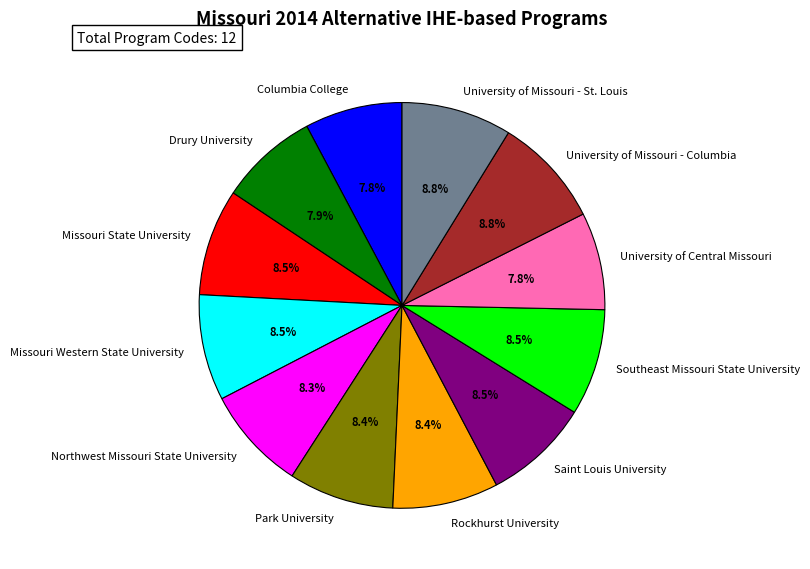

Approximately how many times larger is the value at Missouri Western State University compared to University of Central Missouri?

1.1